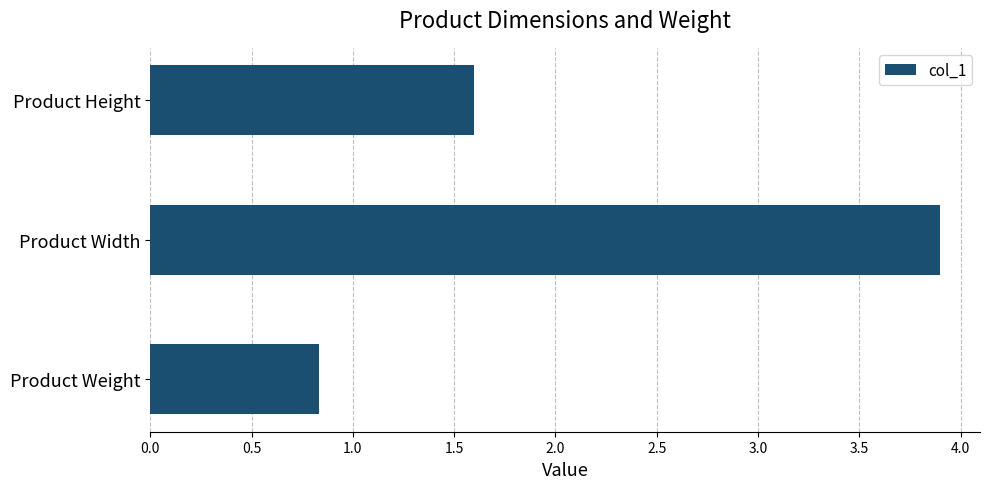

How many data points does each series have?

3